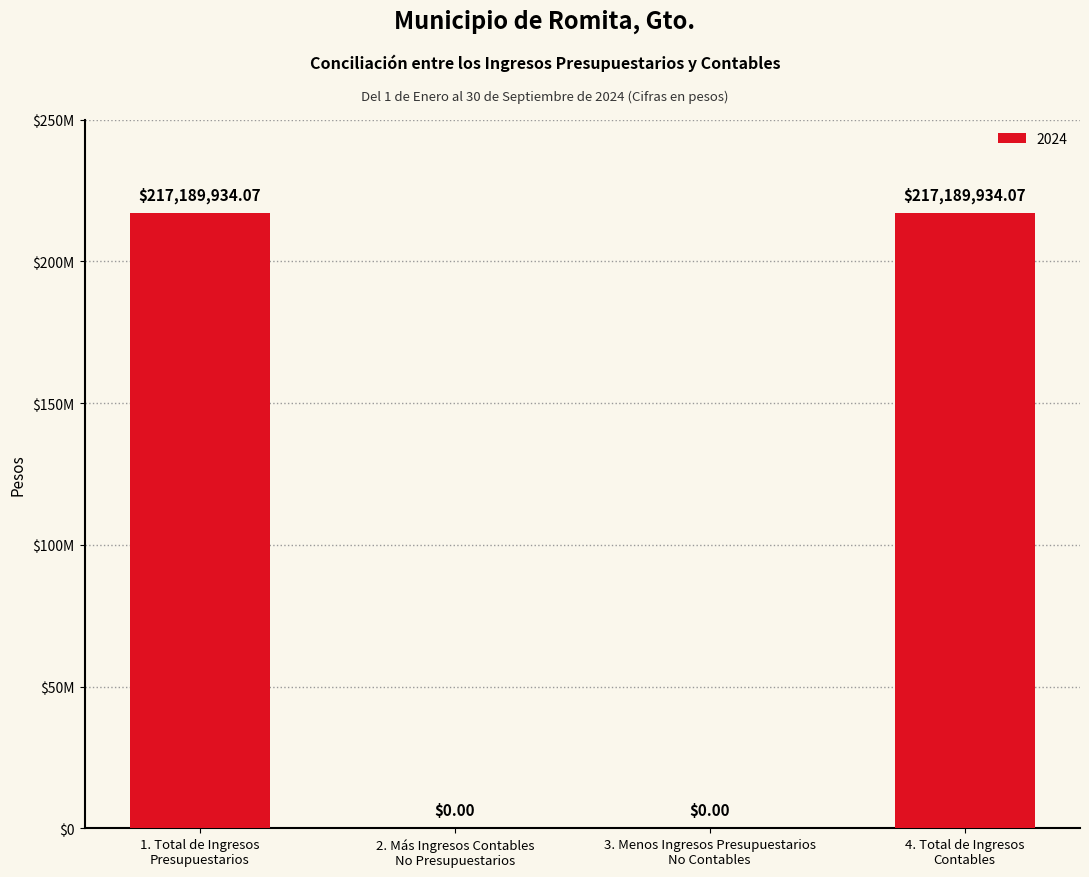

Where is the data nearest to the value 108594967?

2. Más Ingresos Contables
No Presupuestarios